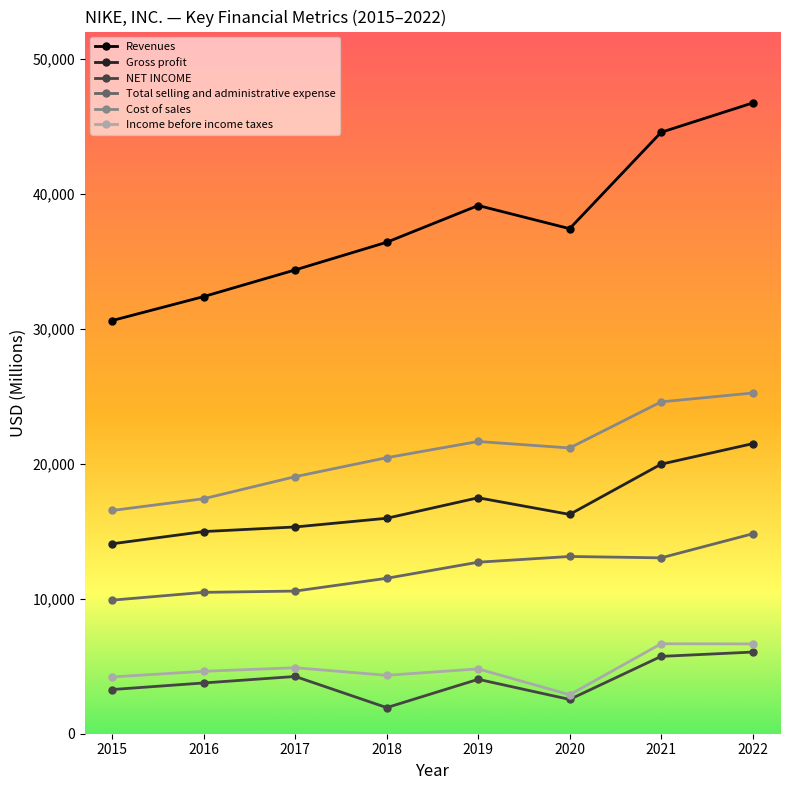

True or false: Income before income taxes and Total selling and administrative expense cross at least once.

False